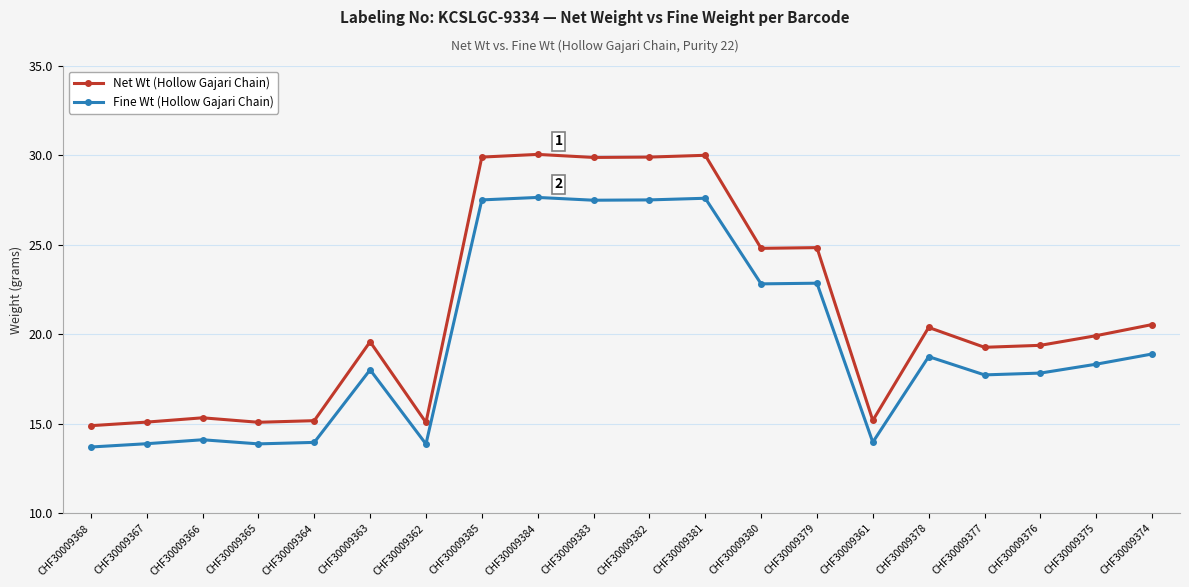

What is the difference between the maximum and minimum values in the Fine Wt (Hollow Gajari Chain) series?

13.9